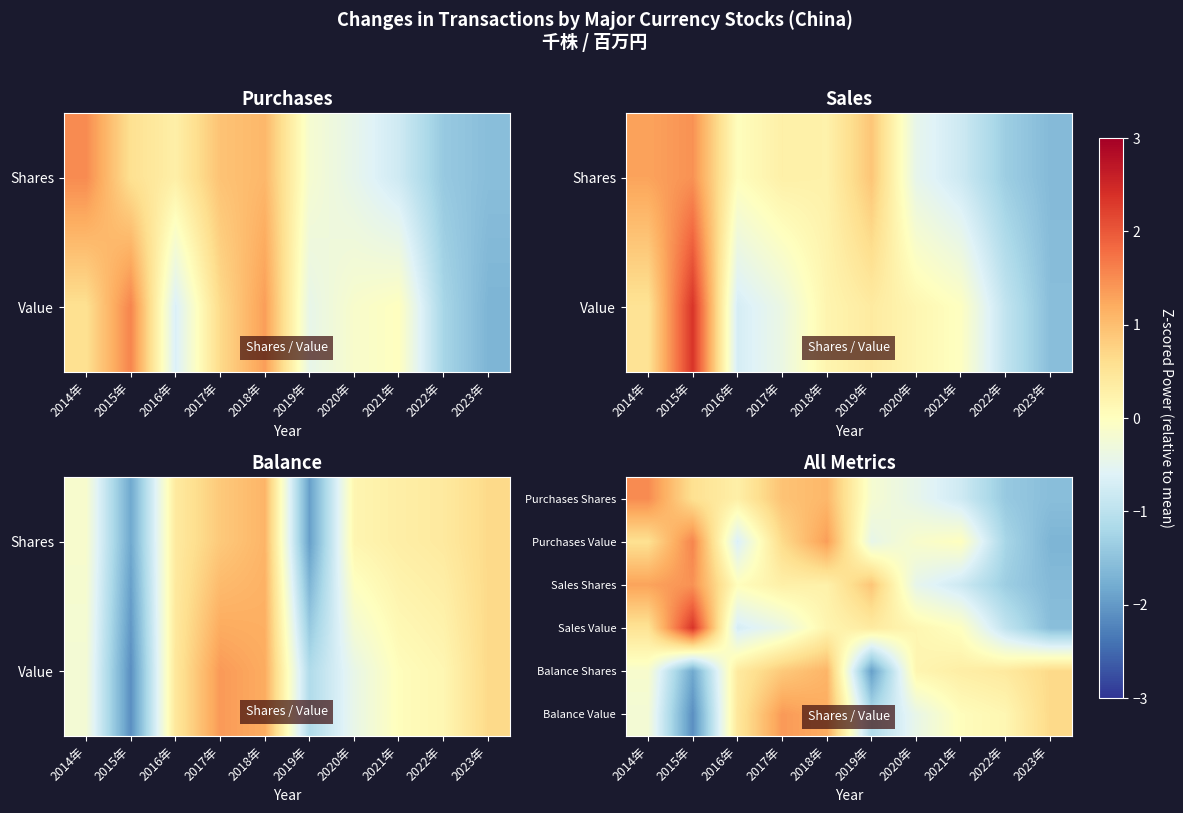

How many data points in Balance Shares are above 0?

7